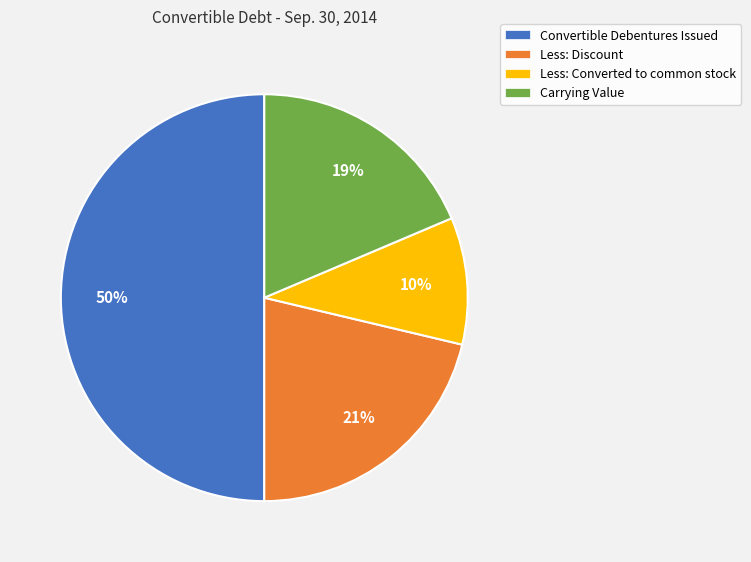

To the nearest percent, what percentage of the pie is Less: Converted to common stock?

10%